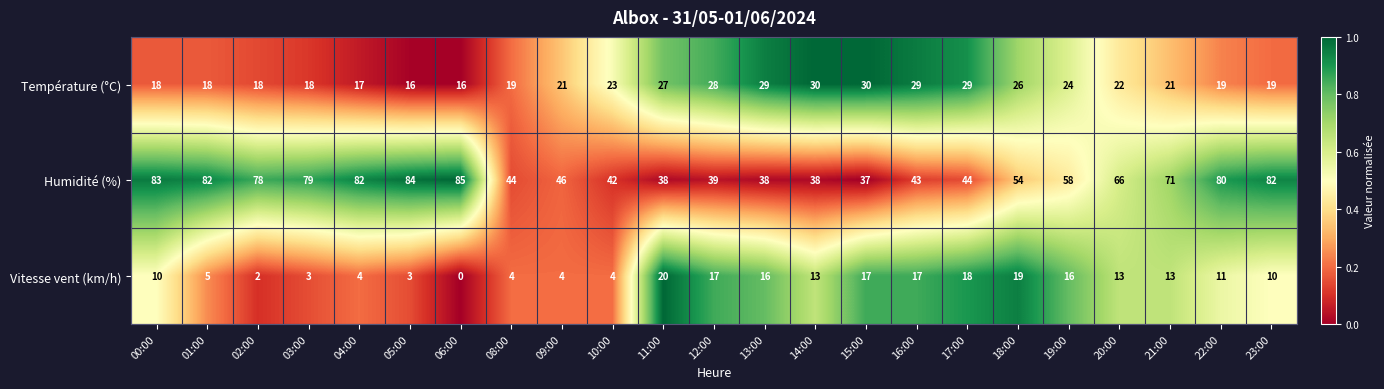

How many categories are shown in the chart?

23